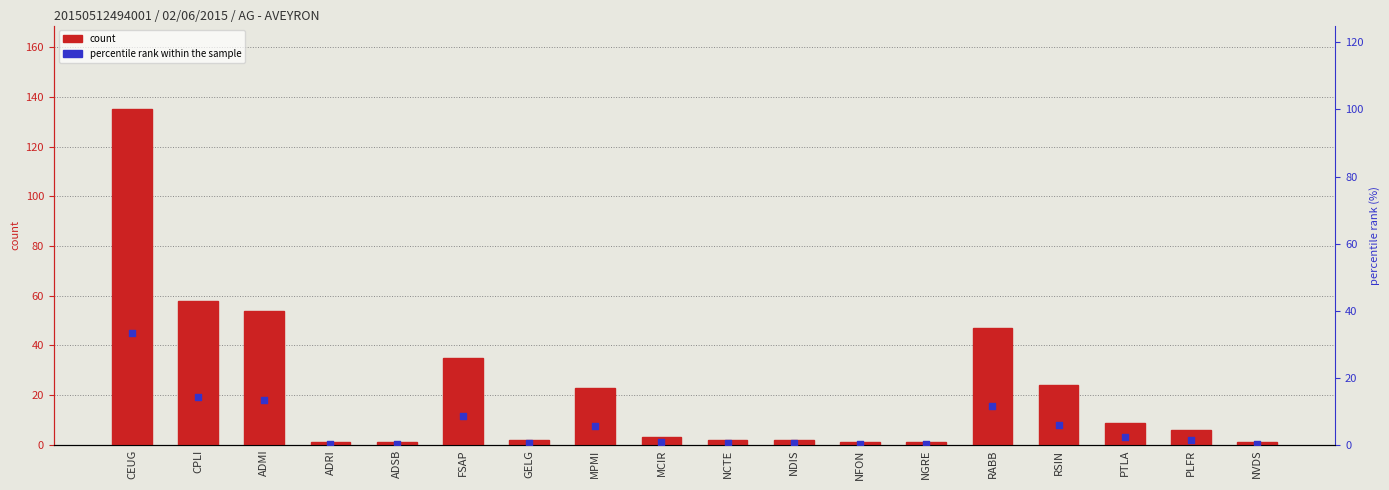

At which category is the sum across all series the highest?

CEUG